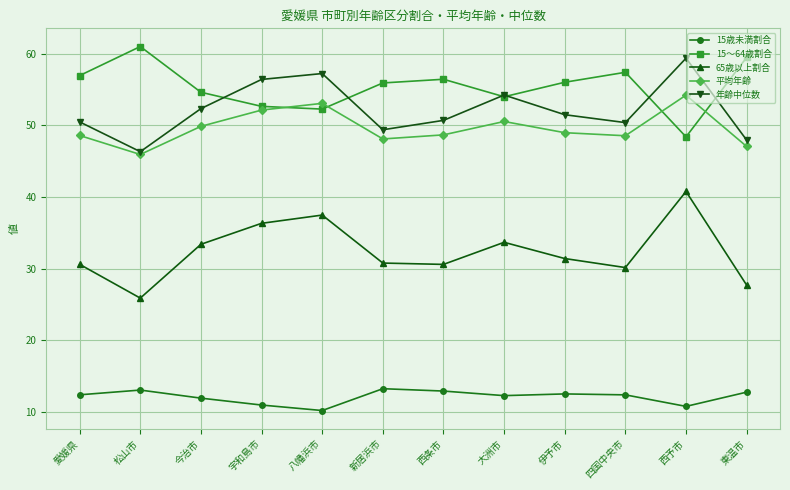

Which series changed the most between 宇和島市 and 伊予市?

年齢中位数